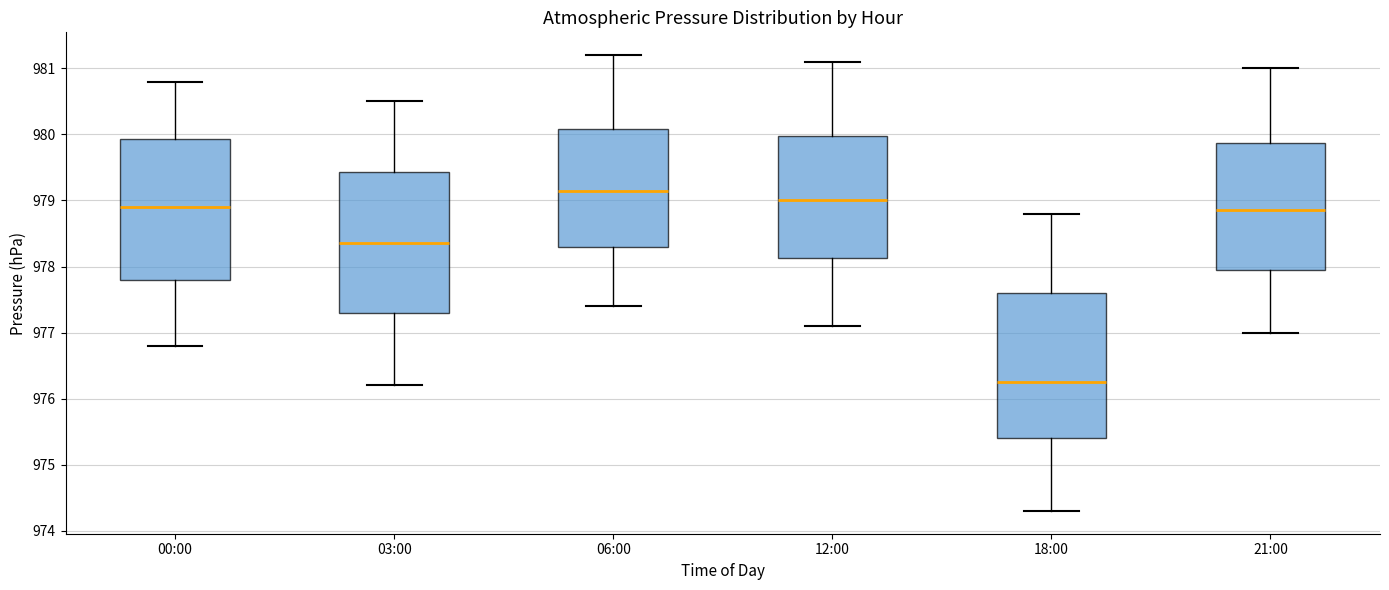

Which box has the highest median line?

06:00